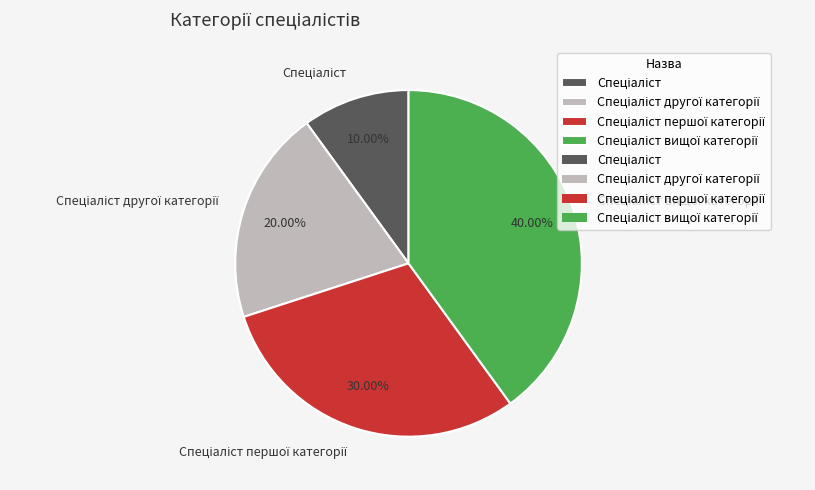

Does any single category account for the majority?

No